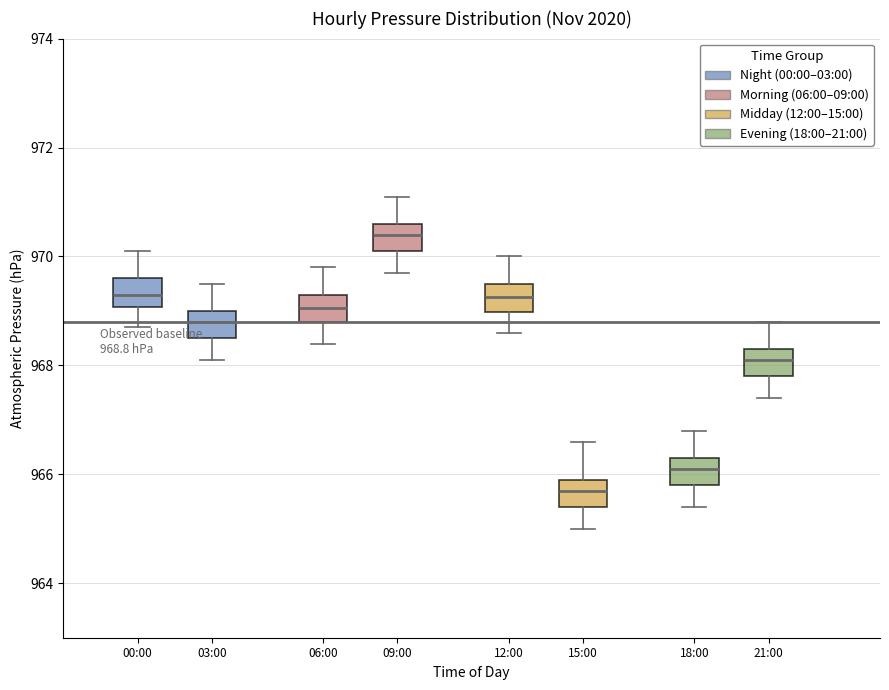

Which box's median line is the lowest?

15:00